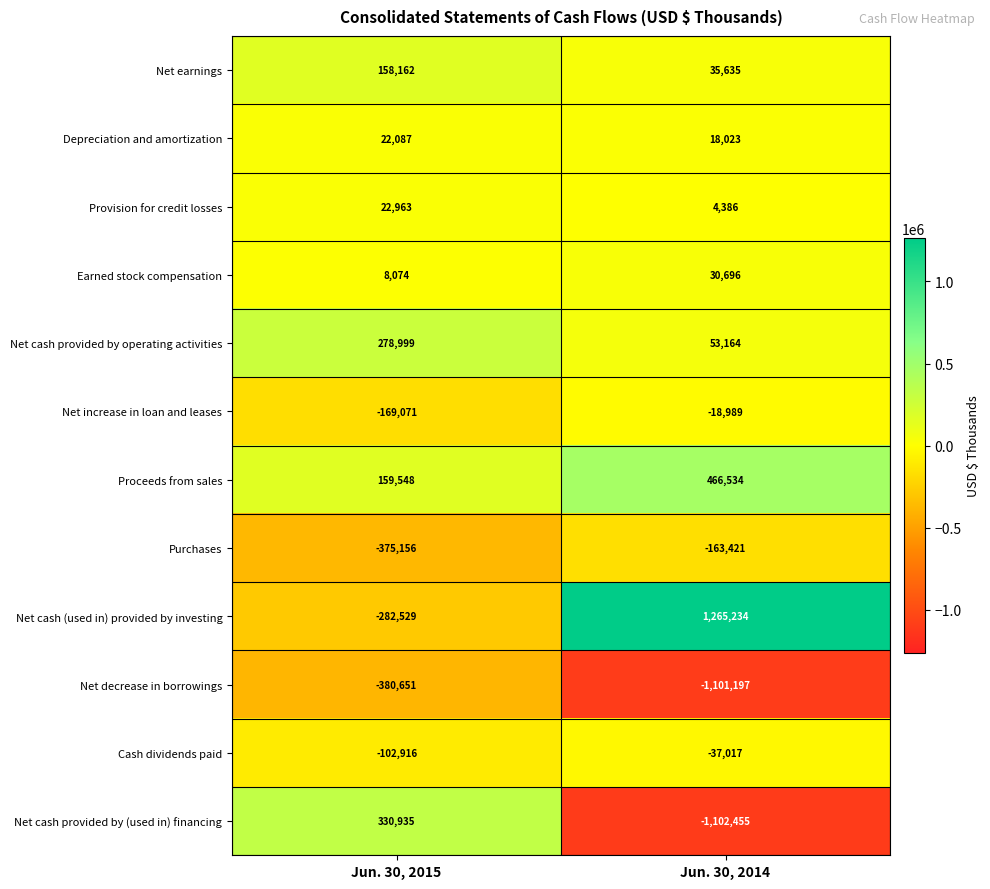

At which category is the sum across all series the highest?

Jun. 30, 2015